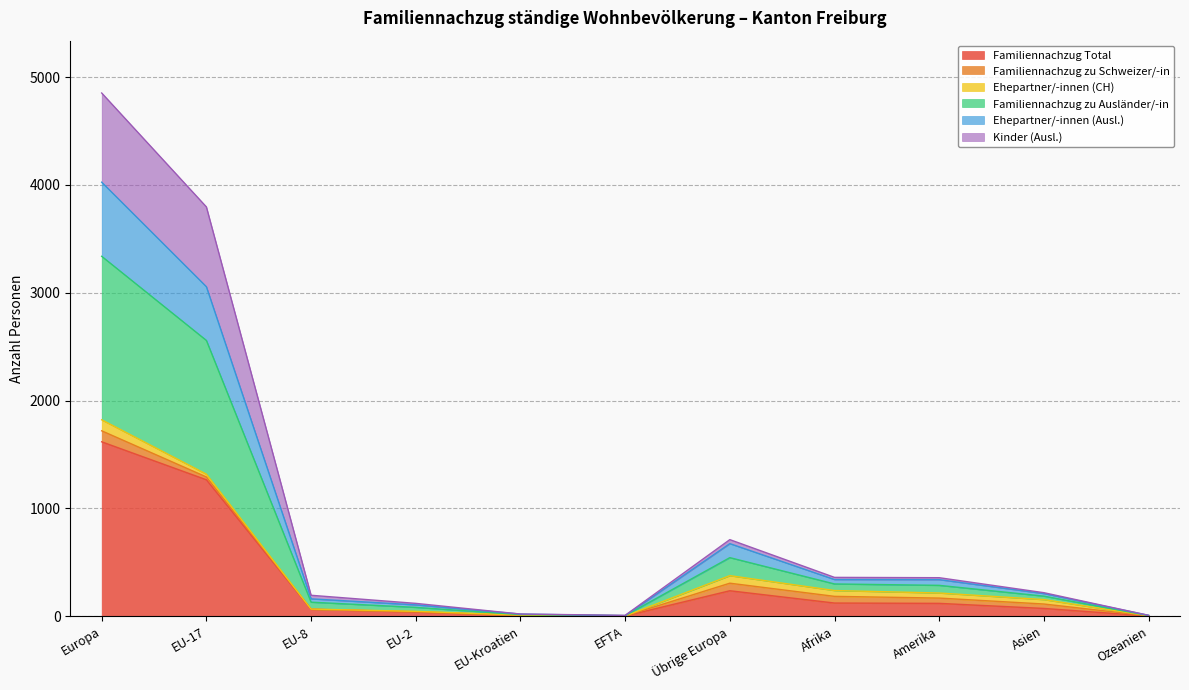

What is the maximum value for Familiennachzug Total?

1618